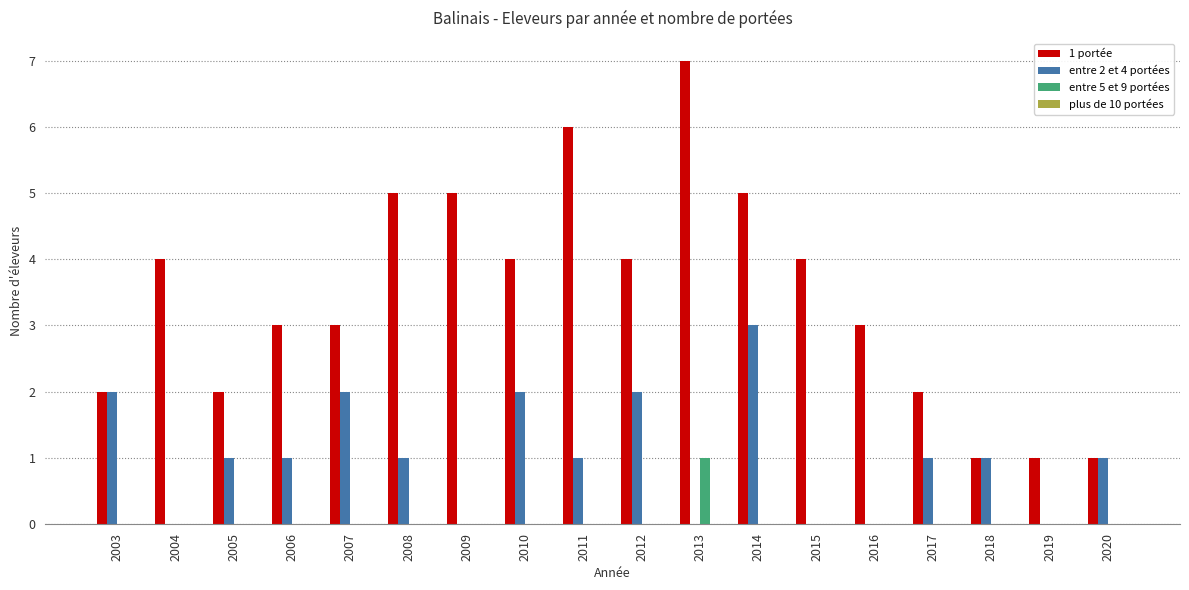

The entre 2 et 4 portées series shows 2 at 2007. True or false?

True